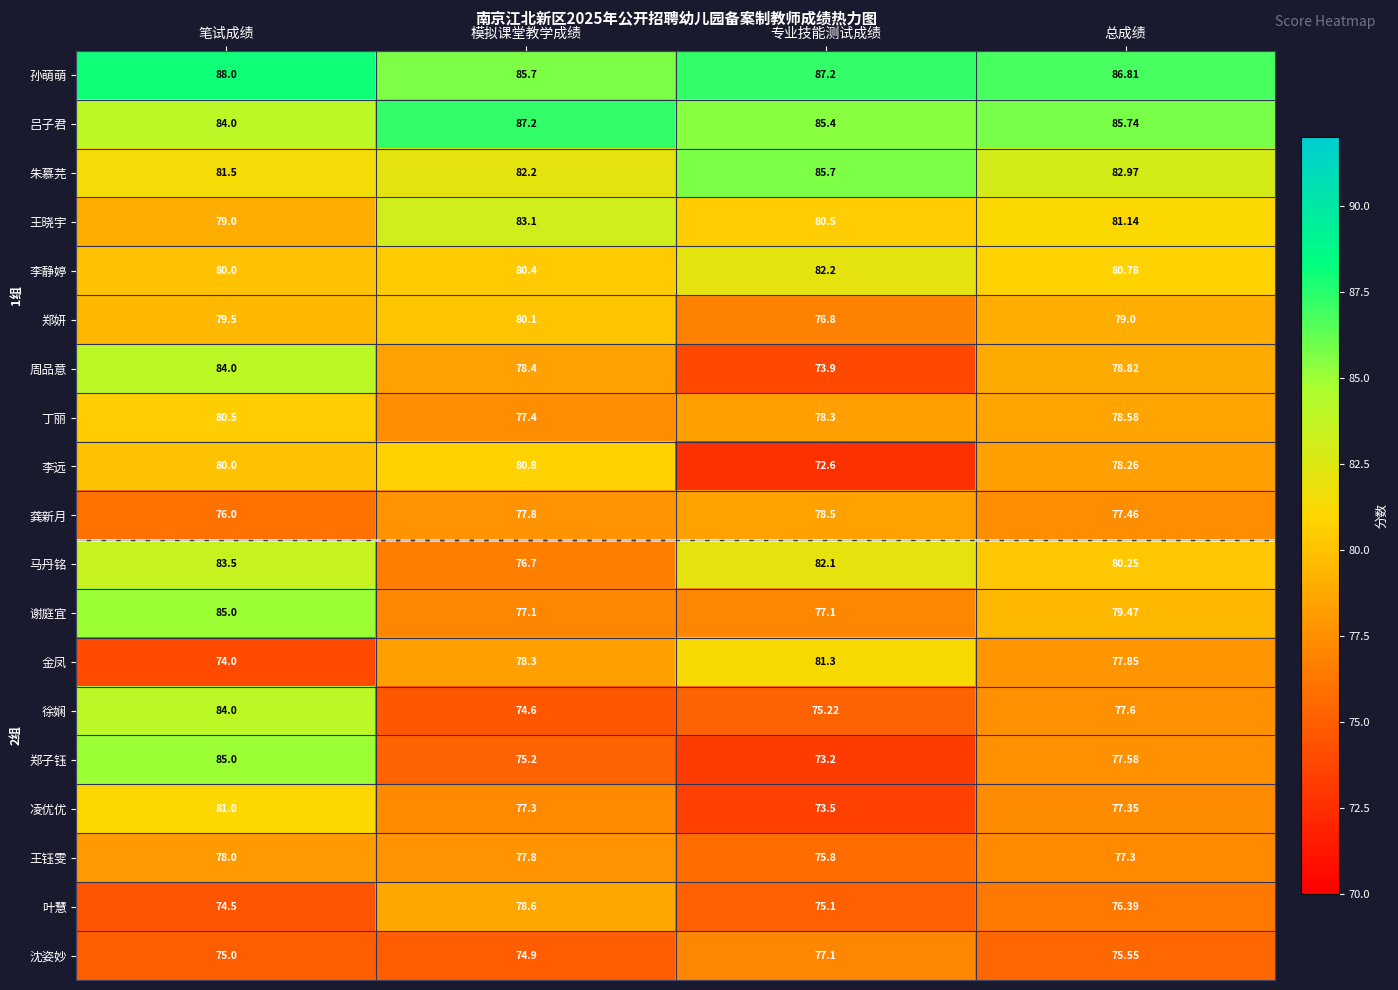

Between 模拟课堂教学成绩 and 总成绩, which series saw the biggest shift?

马丹铭